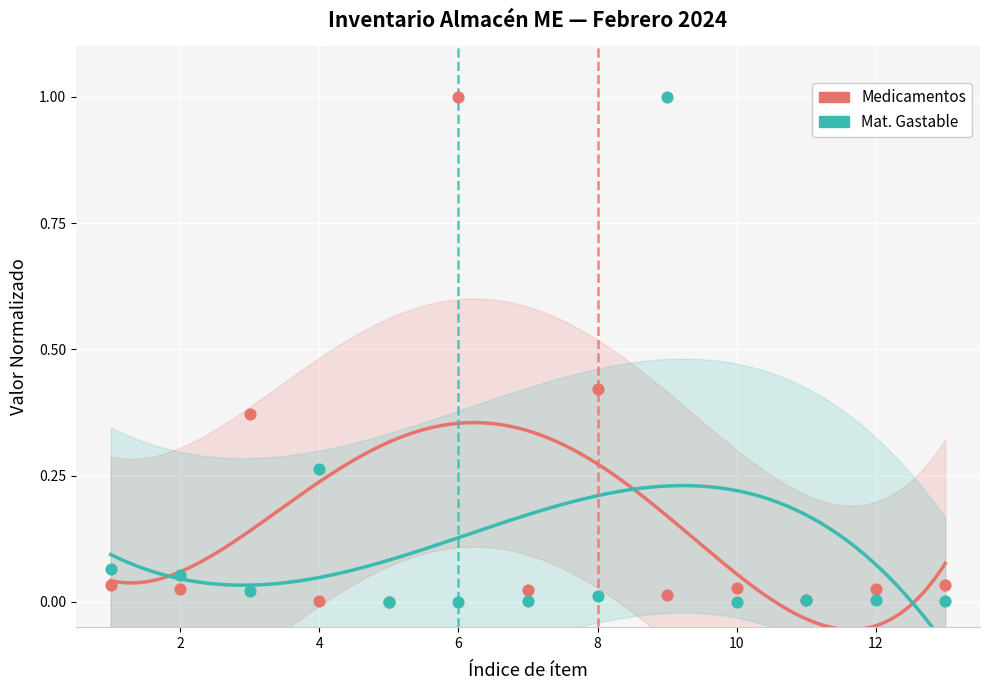

Which series has the largest Y range (max minus min)?

Mat. Gastable